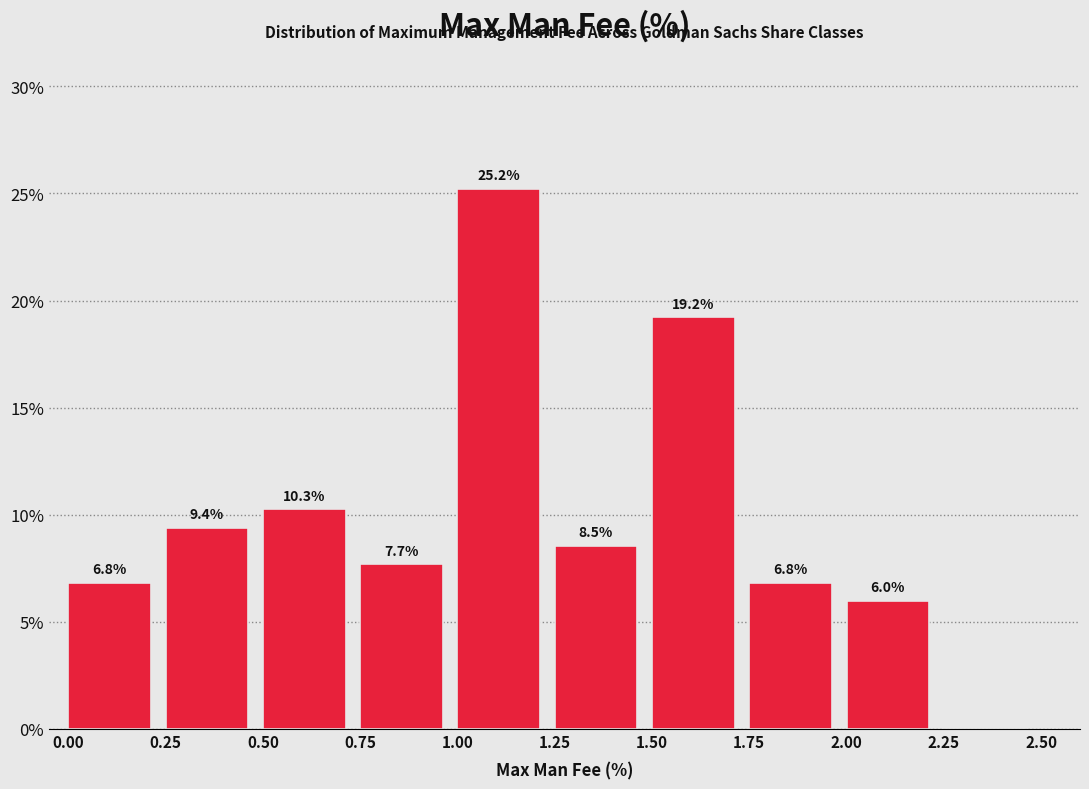

Which range on the x-axis has the tallest bar?

1.00 to 1.25